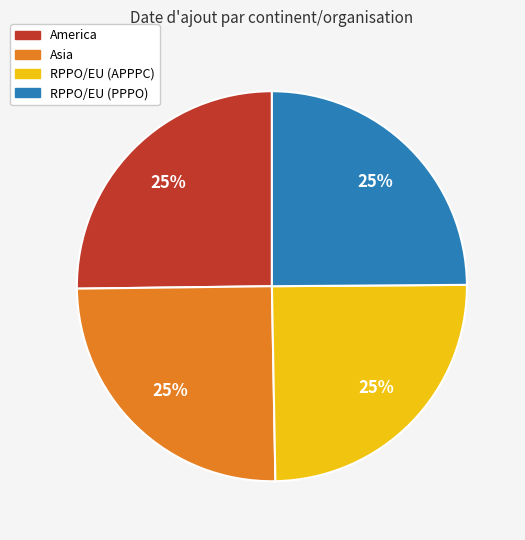

True or false: America accounts for 25% of the total.

True